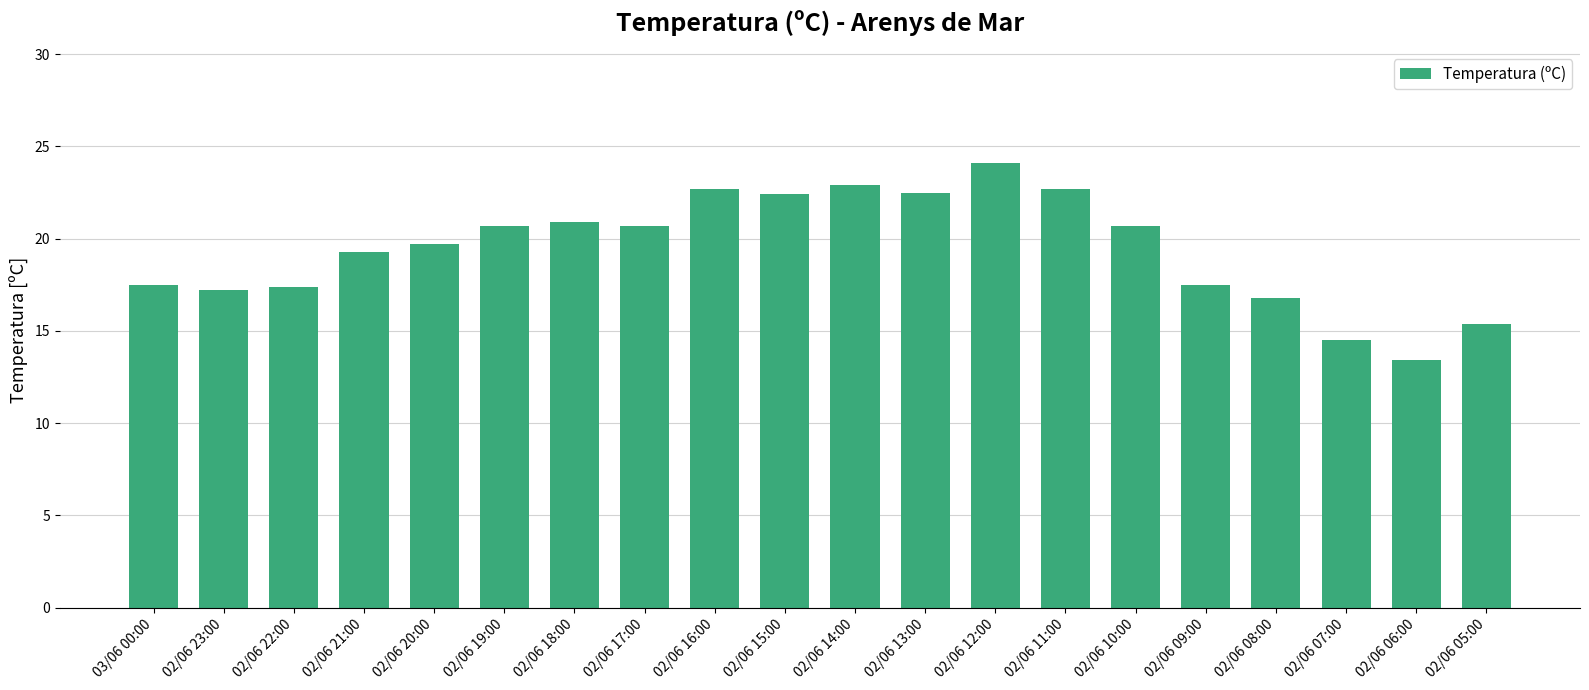

What is the smallest value displayed?

13.4